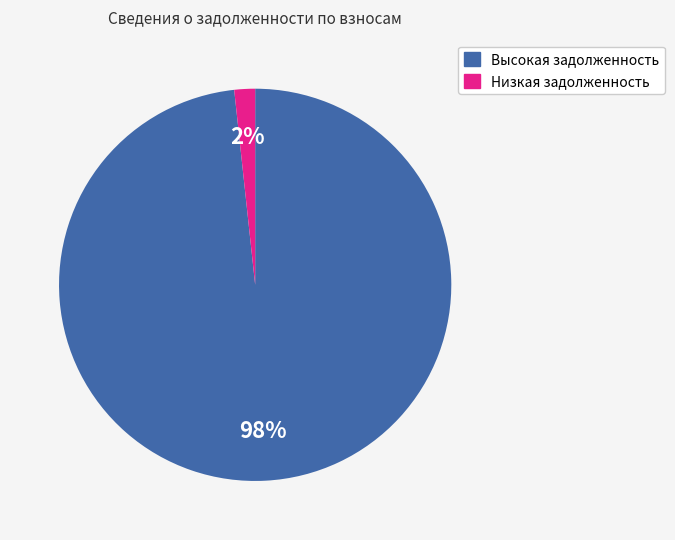

Is there a majority slice in this chart?

Yes